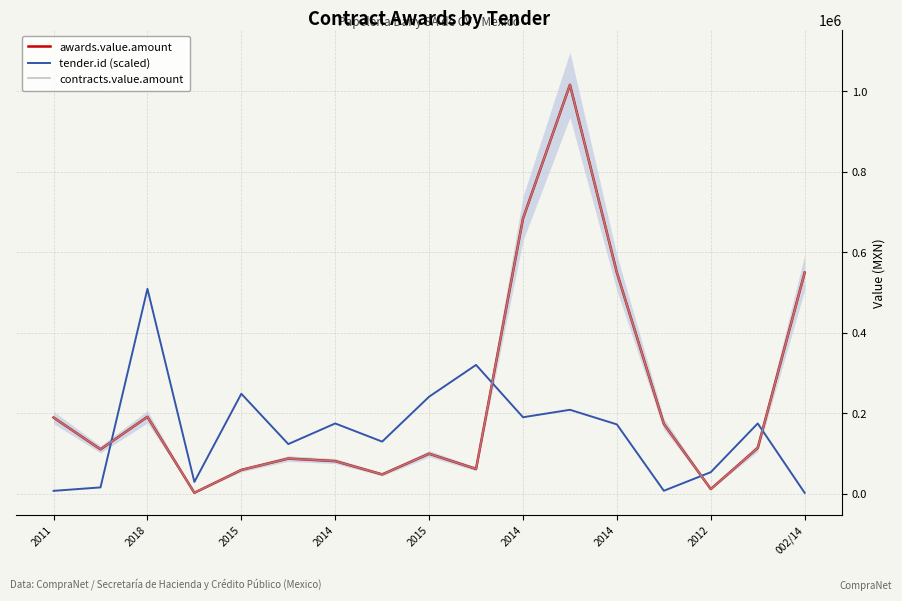

True or false: awards.value.amount and contracts.value.amount cross at least once.

False